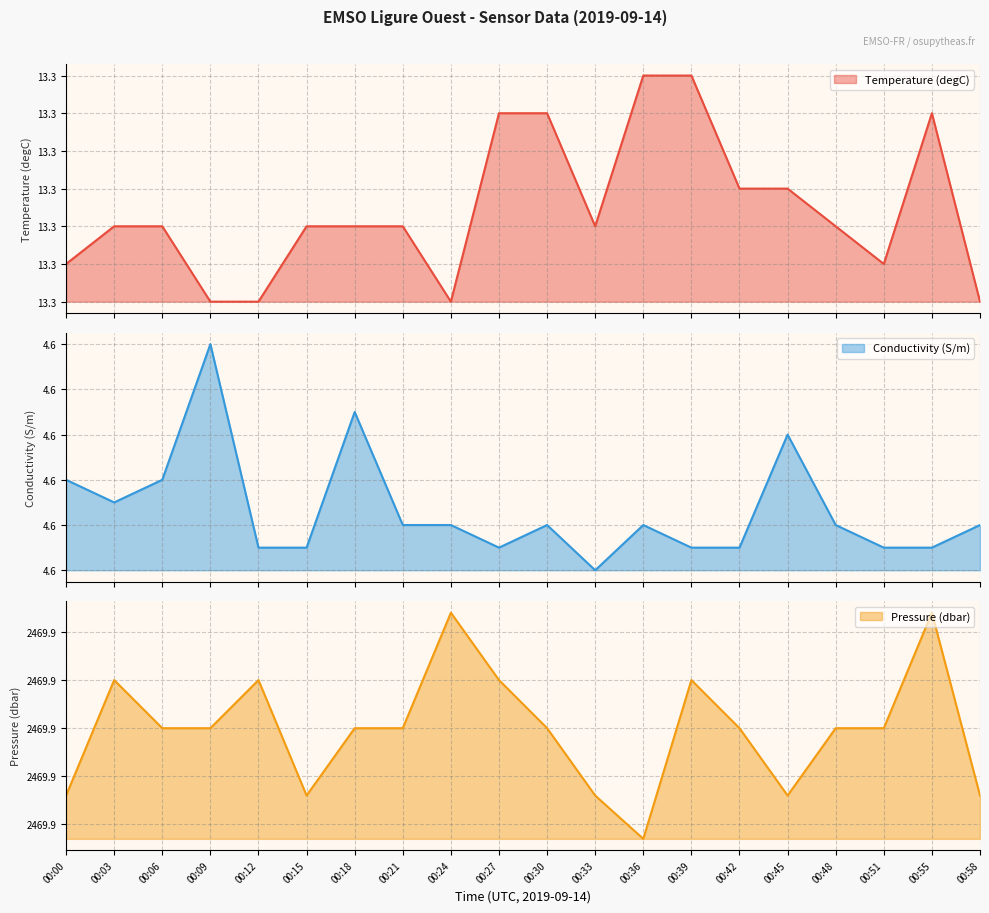

The Conductivity (S/m) series shows 6.6 at 00:51. True or false?

False